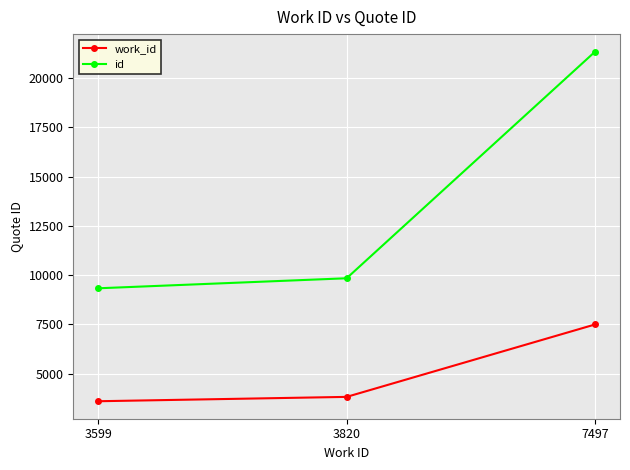

At how many categories does at least one series exceed 13146?

1